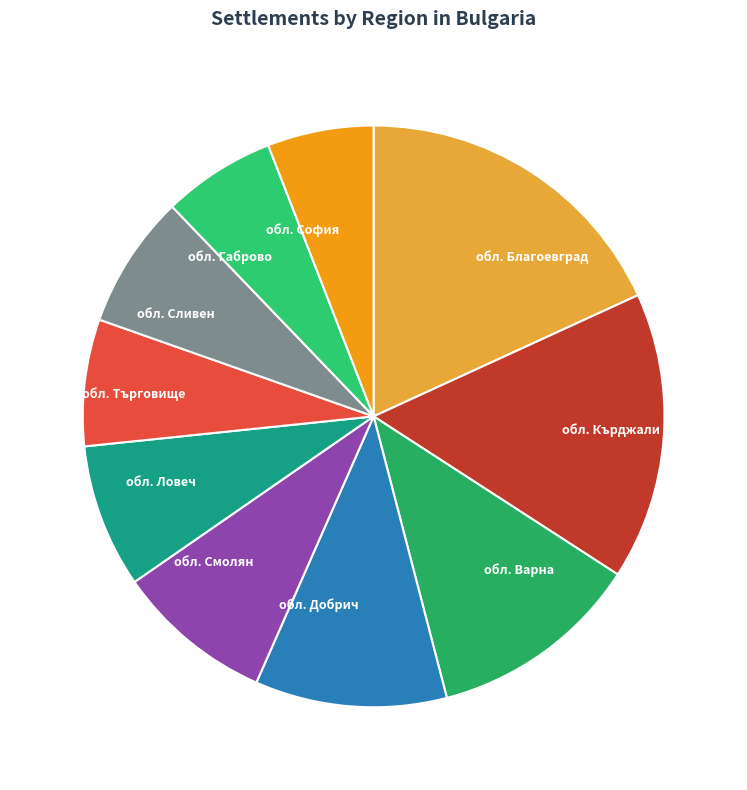

True or false: обл. Сливен accounts for 15% of the total.

False